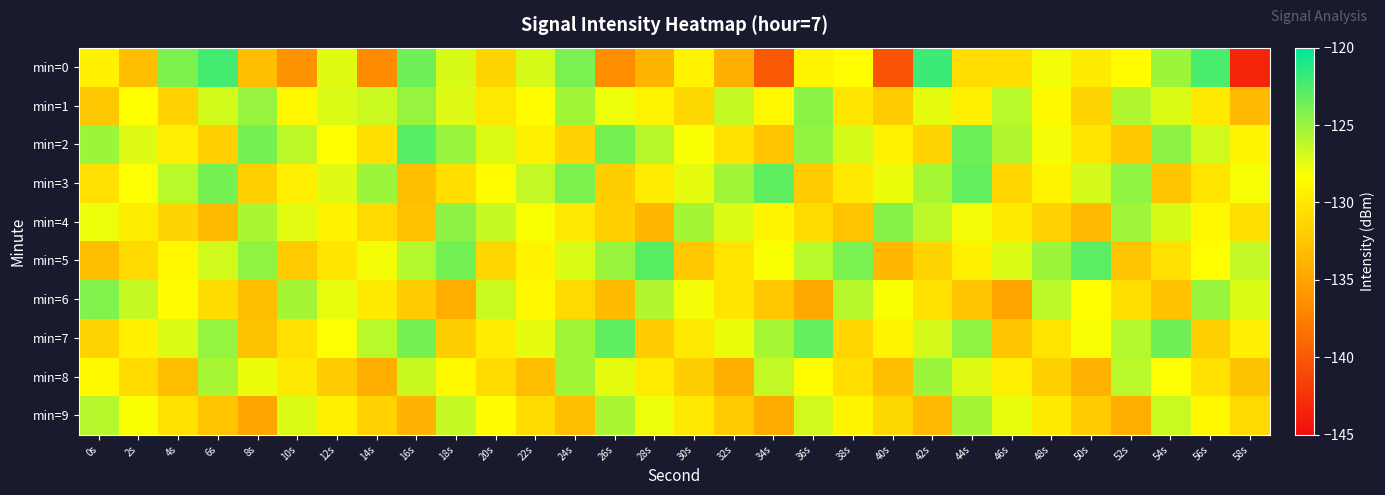

Count the number of categories in the chart.

30